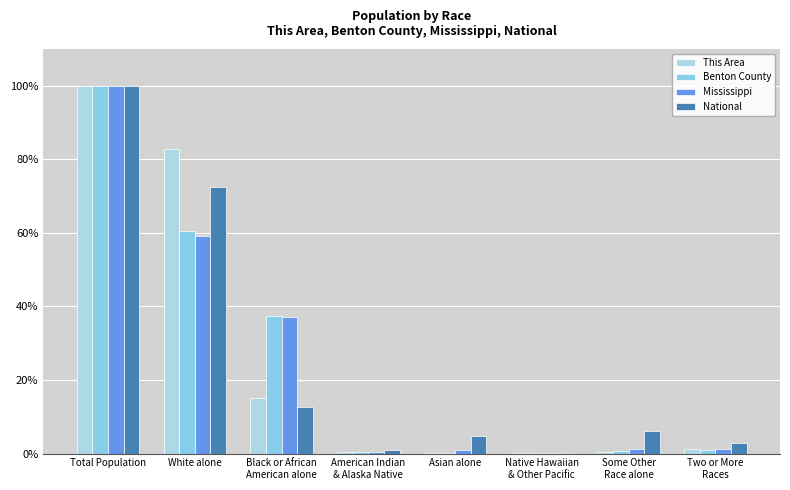

Reading left to right, list all the values displayed in this chart.

This Area: 100.0	82.8	15.2	0.5	0.0	0.0	0.3	1.2
Benton County: 100.0	60.5	37.3	0.3	0.1	0.0	0.8	1.0
Mississippi: 100.0	59.1	37.0	0.5	0.9	0.0	1.3	1.1
National: 100.0	72.4	12.6	0.9	4.8	0.2	6.2	2.9